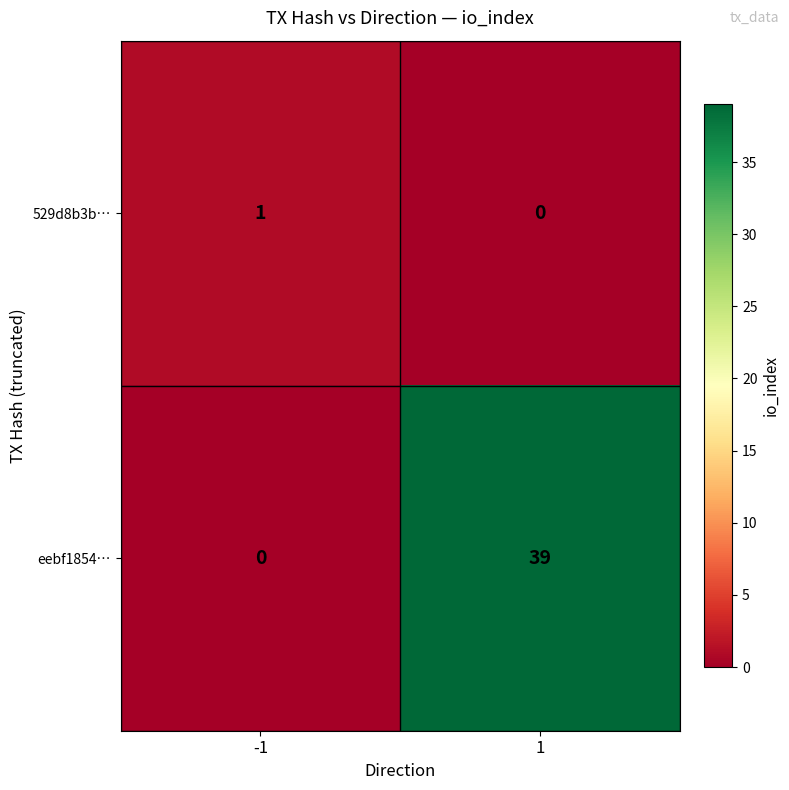

Is it true that eebf1854… equals 0 at -1?

True